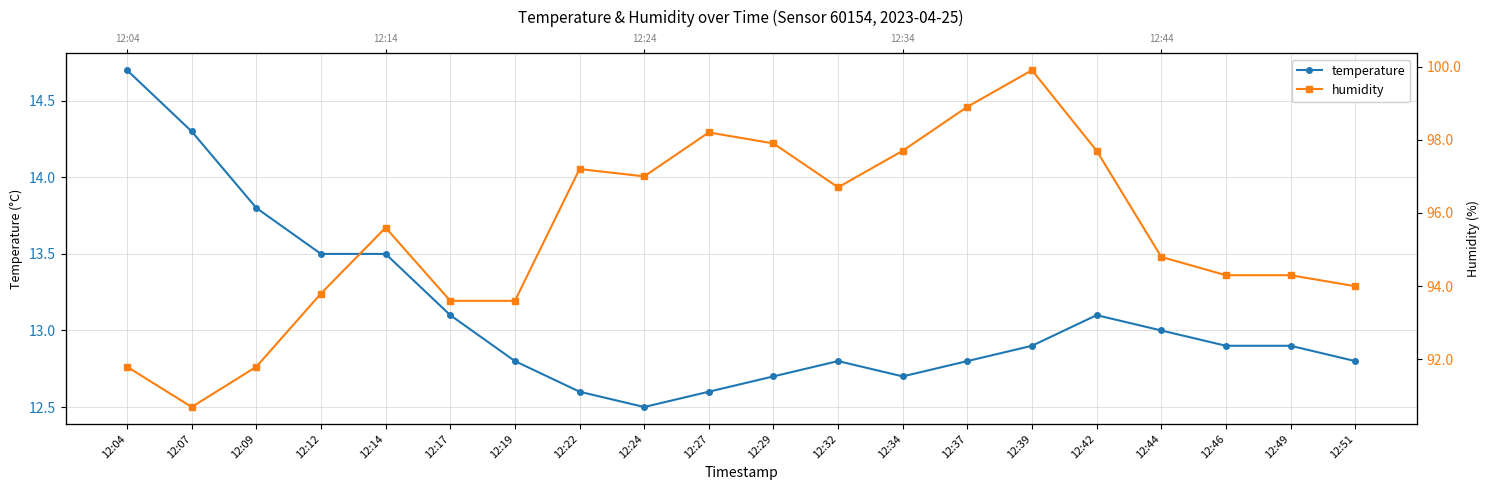

Which series changed the most between 12:12 and 12:51?

temperature